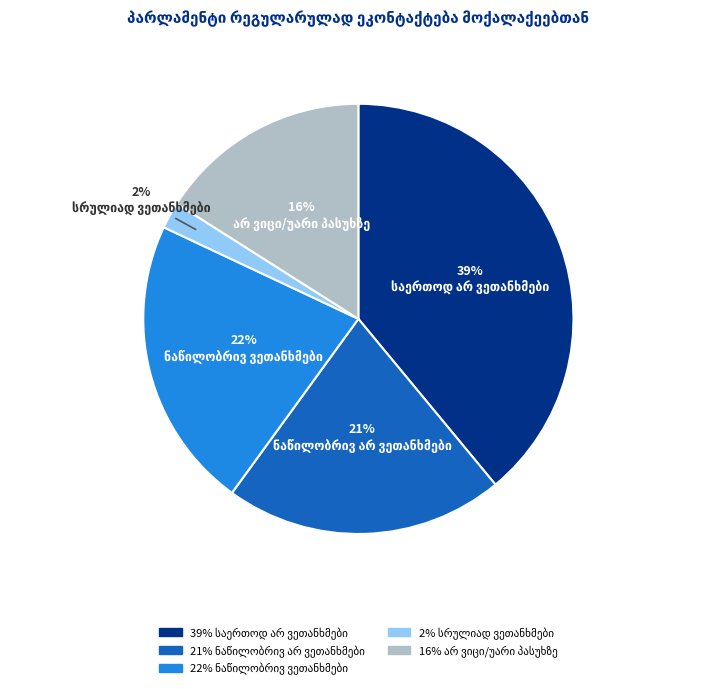

Is there any slice that represents more than half of the pie?

No